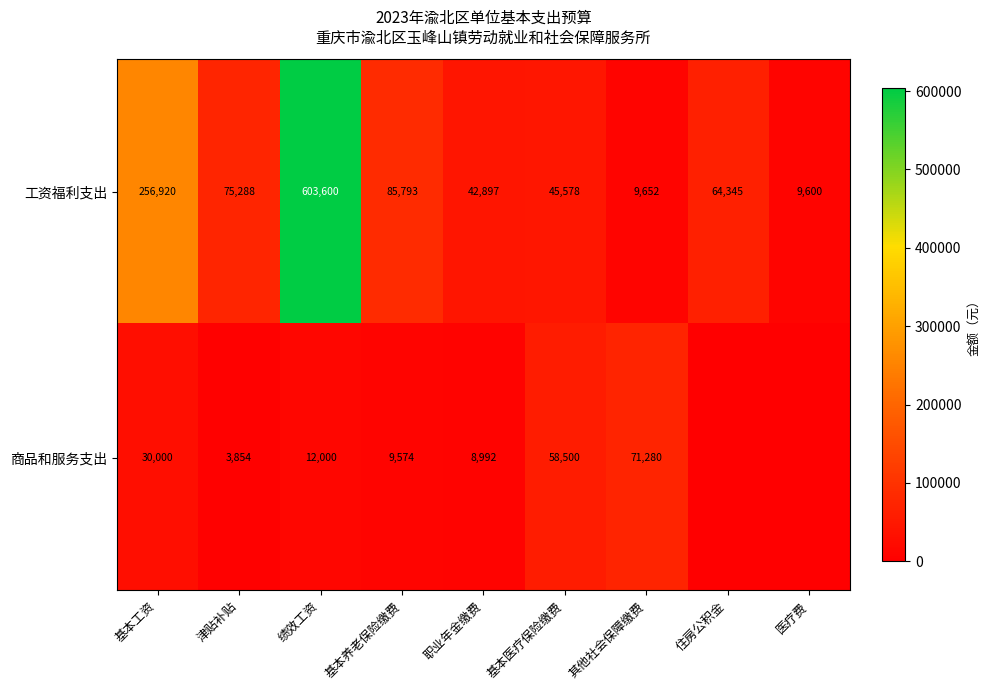

Is it true that 工资福利支出 equals 21185.4 at 基本医疗保险缴费?

False